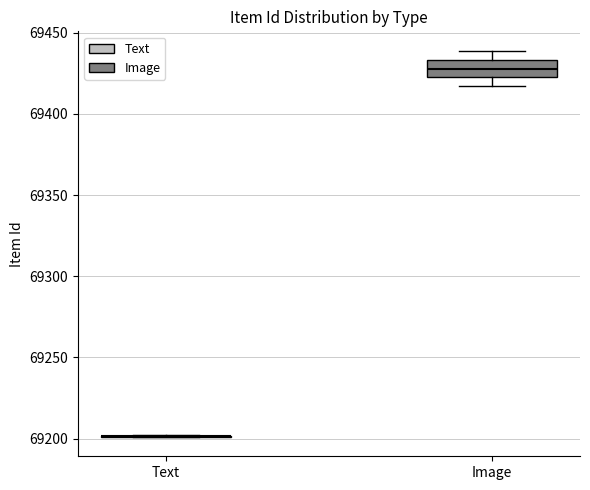

Reading left to right, transcribe this box plot: for each box, give where its median line is, the range the box spans, and where its two whiskers end, as read against the y-axis. The values are not printed on the chart, so give them approximately, as read against the axis.

Text: box collapsed to a line at 69200, whiskers 69200 to 69200
Image: median 69430, box 69425 to 69435, whiskers 69415 to 69440